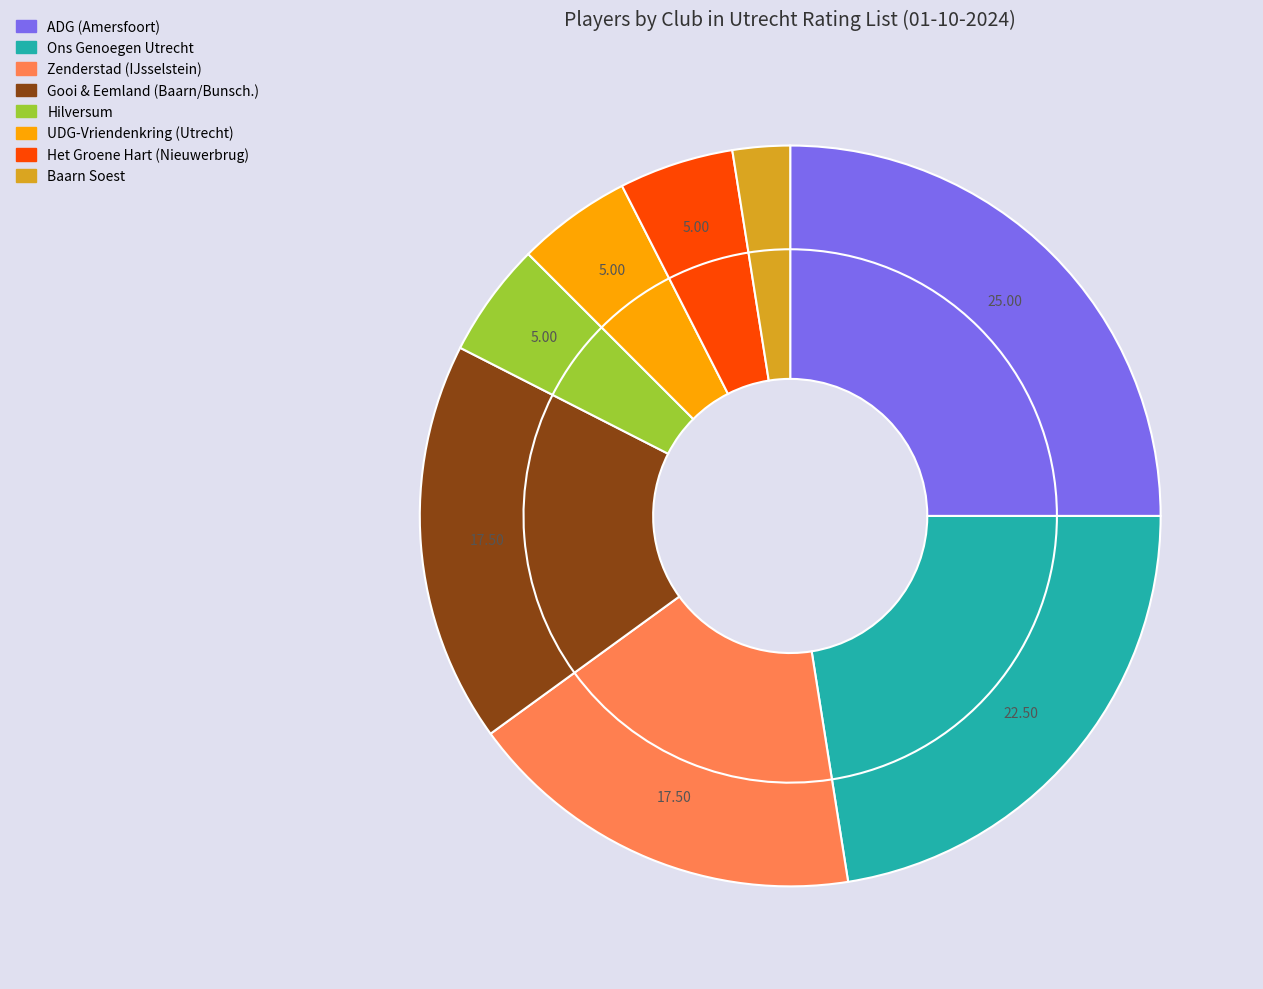

Rank the categories by value from lowest to highest.

Baarn Soest, Hilversum, UDG-Vriendenkring (Utrecht), Het Groene Hart (Nieuwerbrug), Zenderstad (IJsselstein), Gooi & Eemland (Baarn/Bunsch.), Ons Genoegen Utrecht, ADG (Amersfoort)